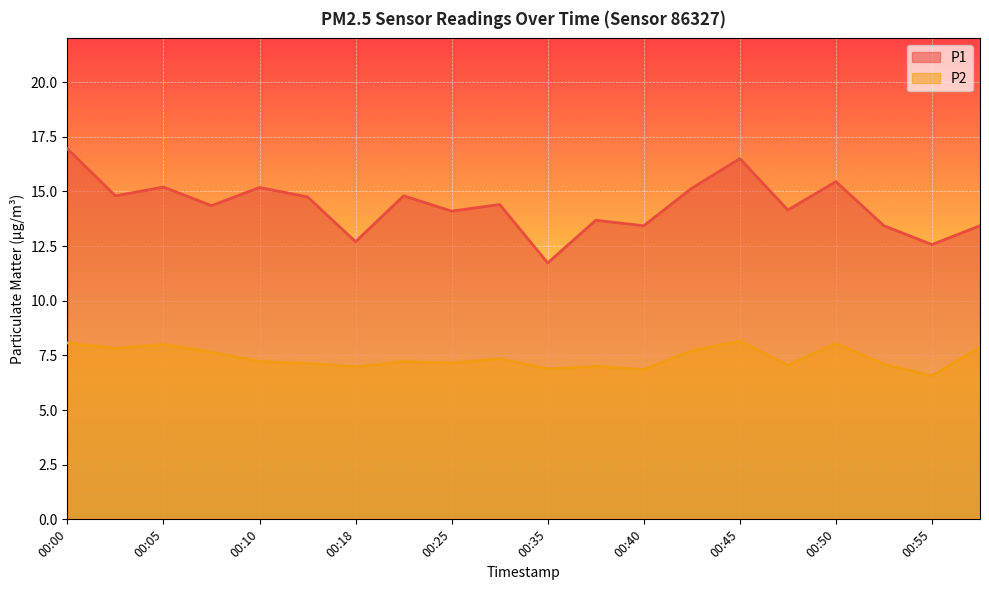

Where does the P1 series first go above 14?

00:00